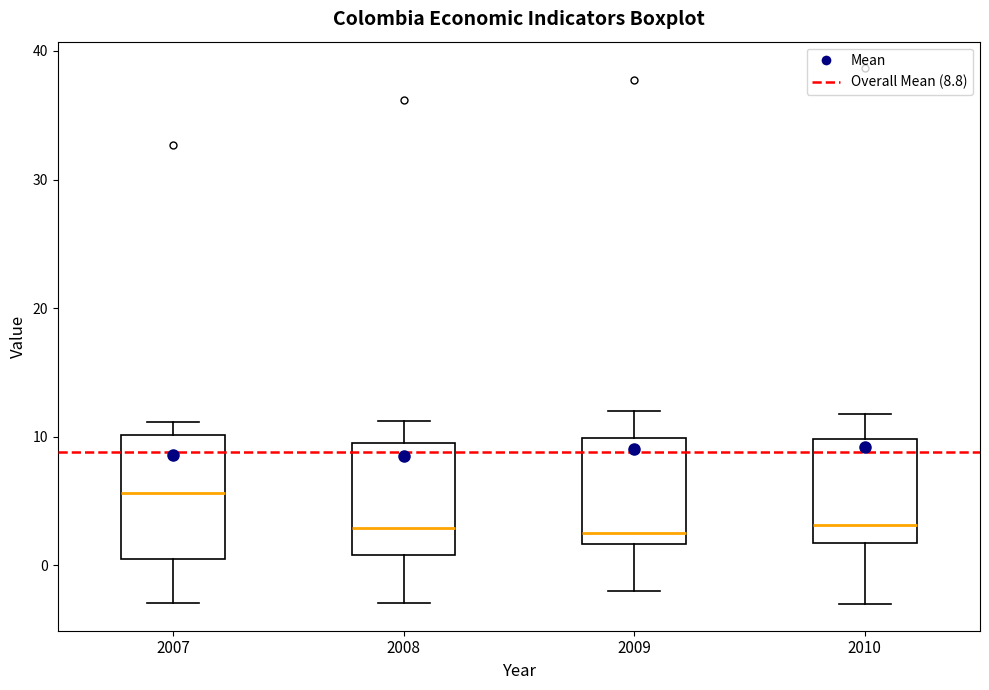

Where does the lower whisker of the box at x = 2008 end on the y-axis? The values are not printed on the chart, so give them approximately, as read against the axis.

-3